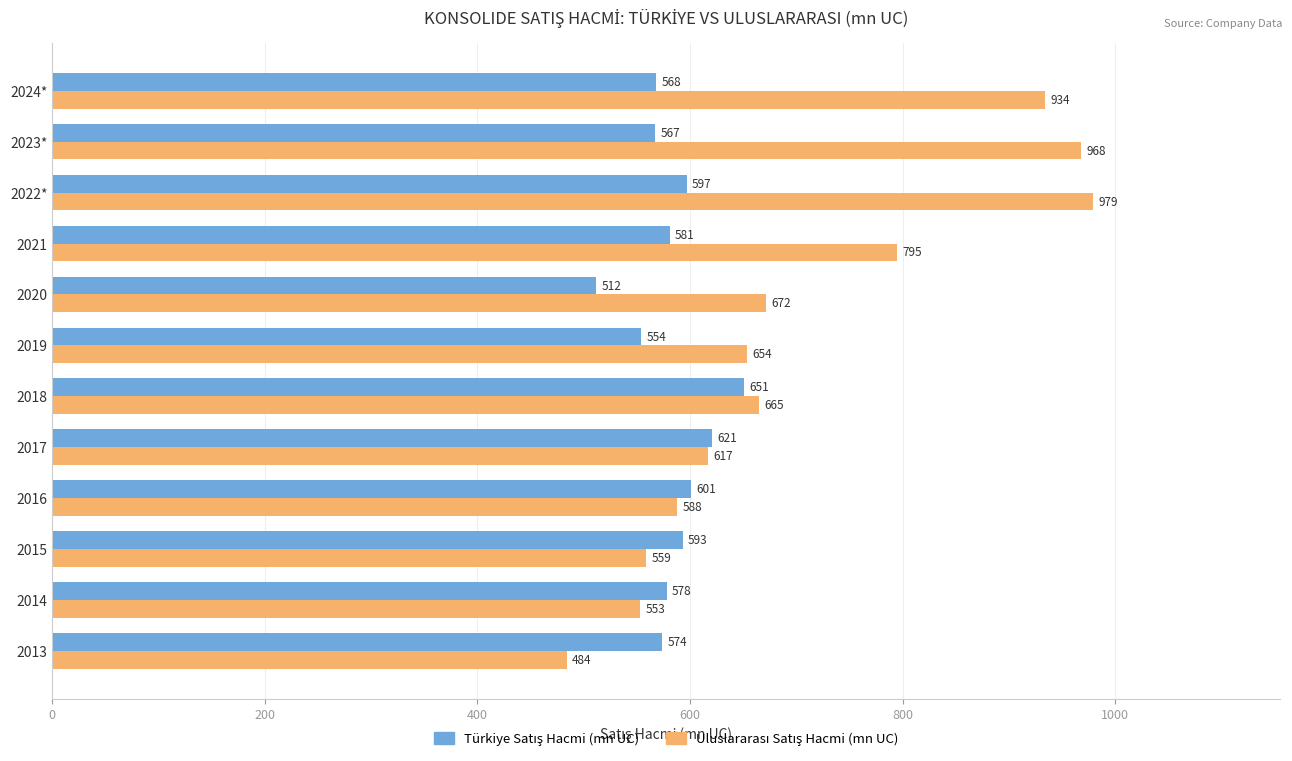

What is the total value across all series at 2024*?

1502